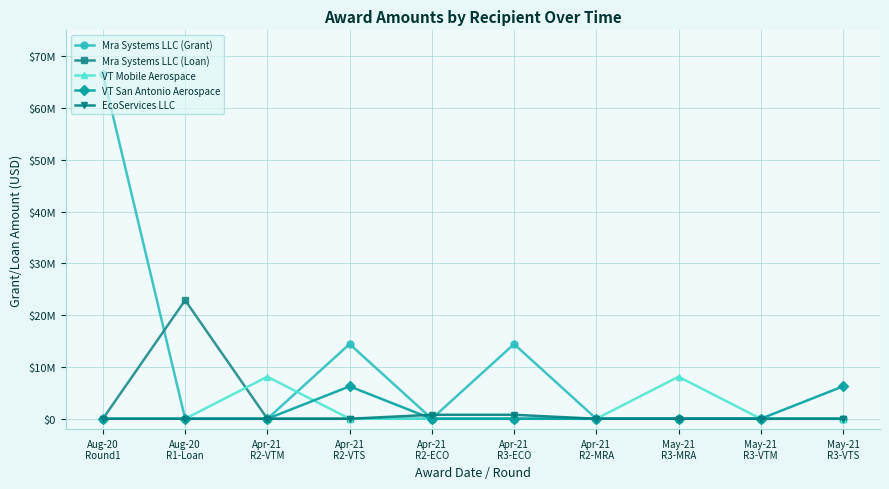

What is the total value across all series at May-21
R3-VTS?

6255245